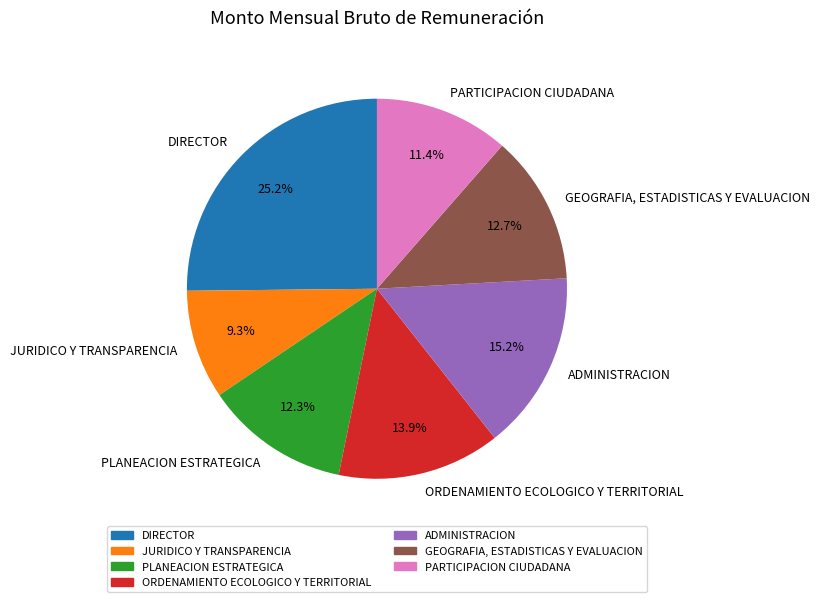

What percentage is the GEOGRAFIA, ESTADISTICAS Y EVALUACION slice, to the nearest percent?

13%